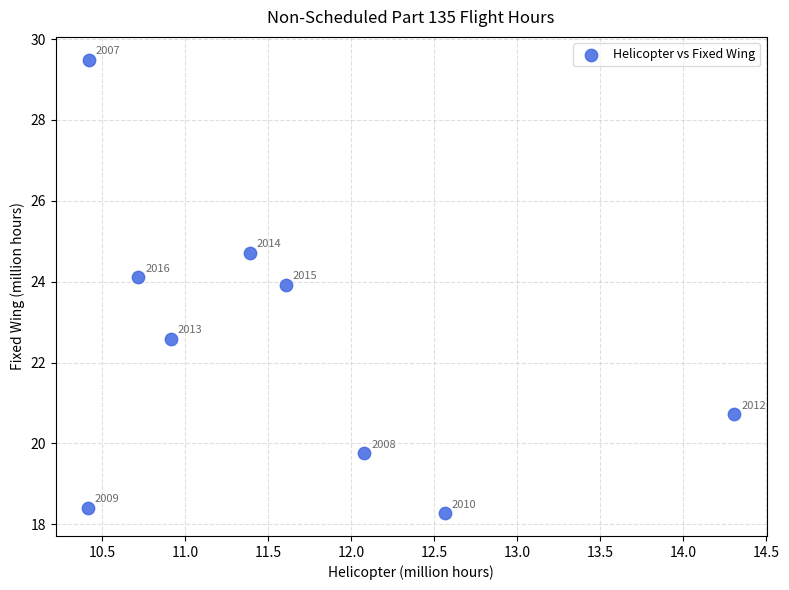

What is the average Y value?

22.4